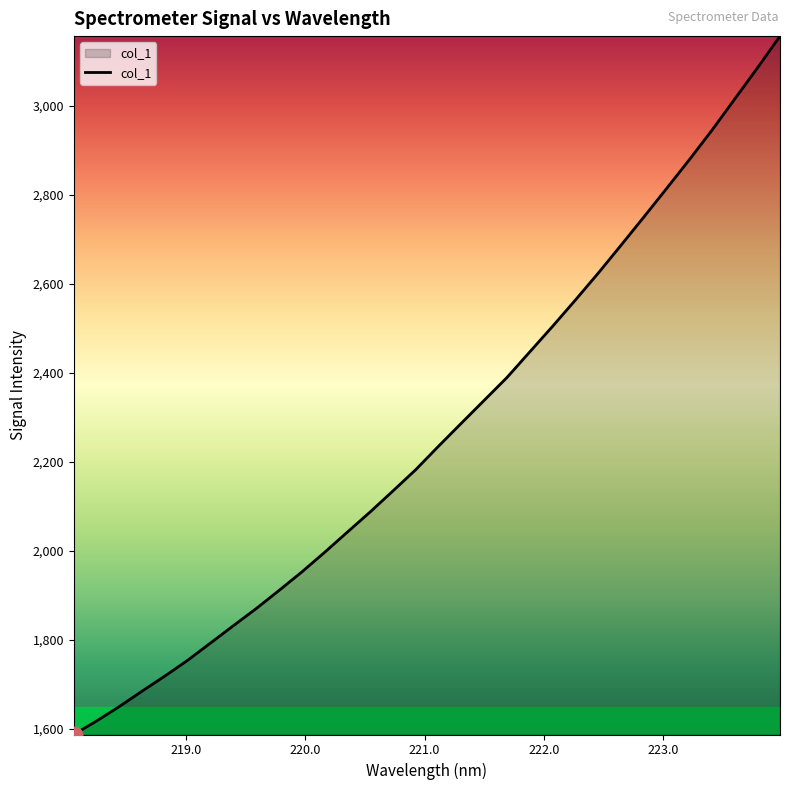

What is the difference between the maximum and minimum values?

1569.7